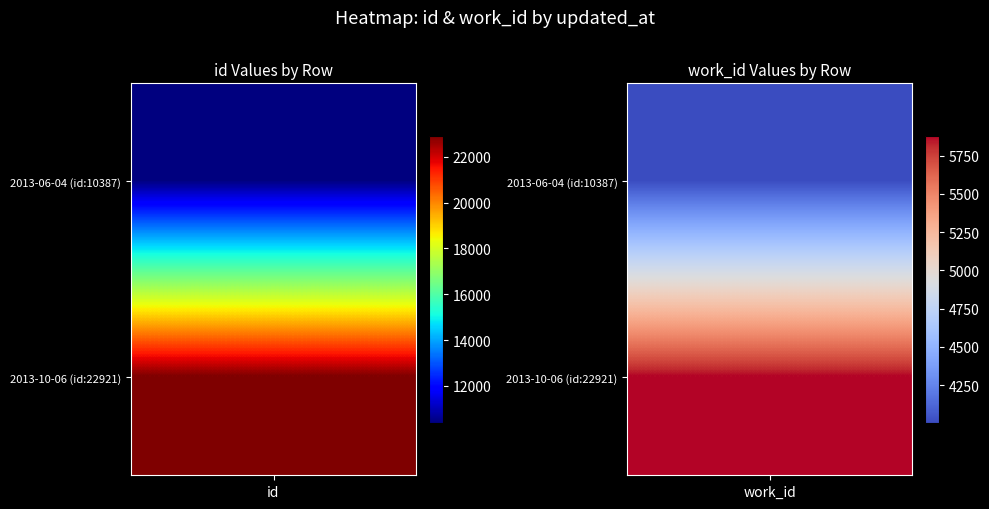

How many data points in Row 1 (2013-06-04) are less than 10387?

1